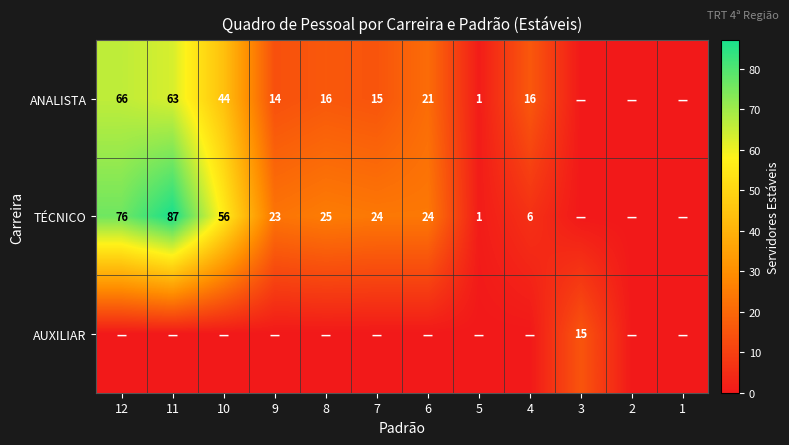

Is it true that TÉCNICO equals 38 at 6?

False